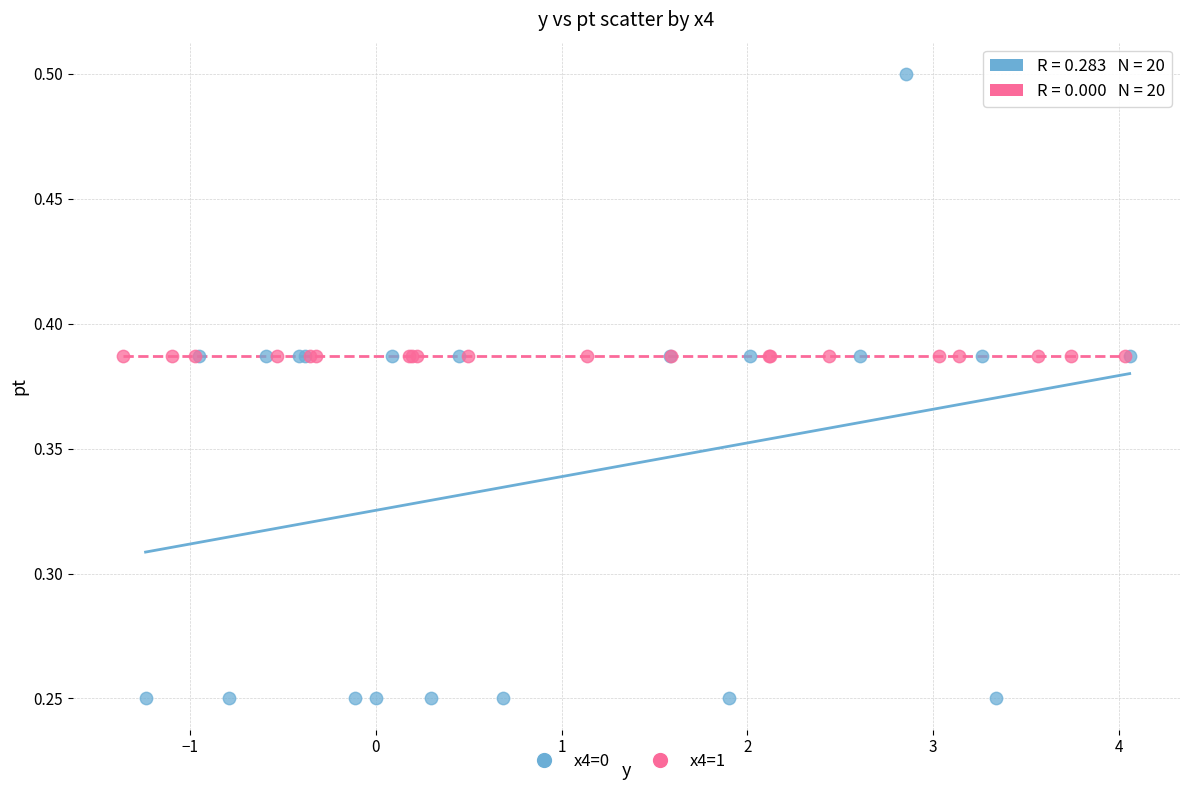

Which series reaches the minimum Y coordinate?

x4=0